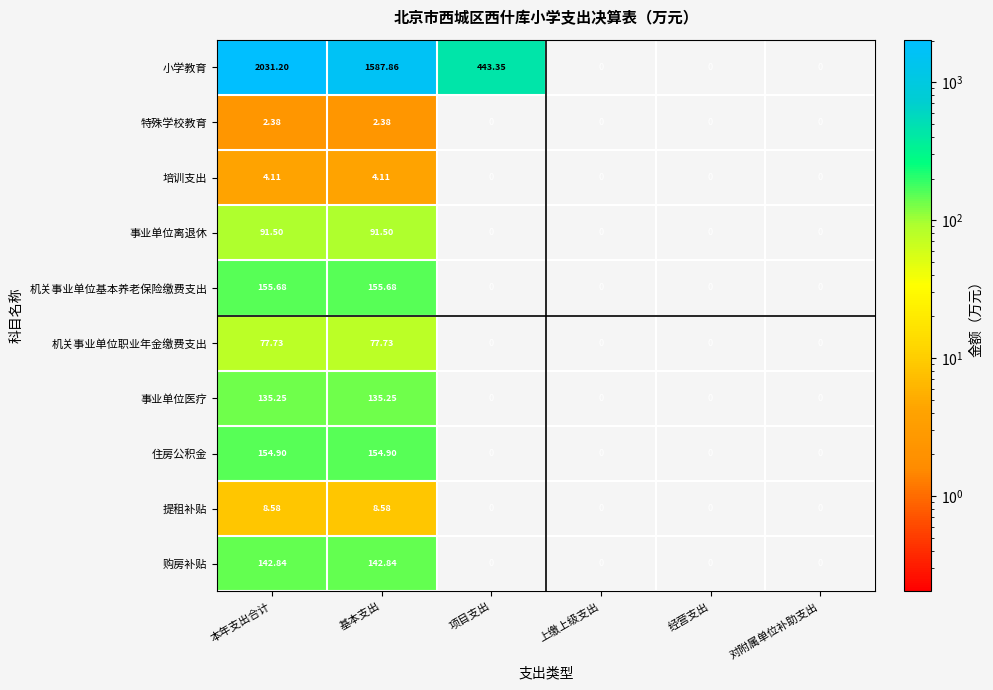

How many positive values does the 购房补贴 series have?

2